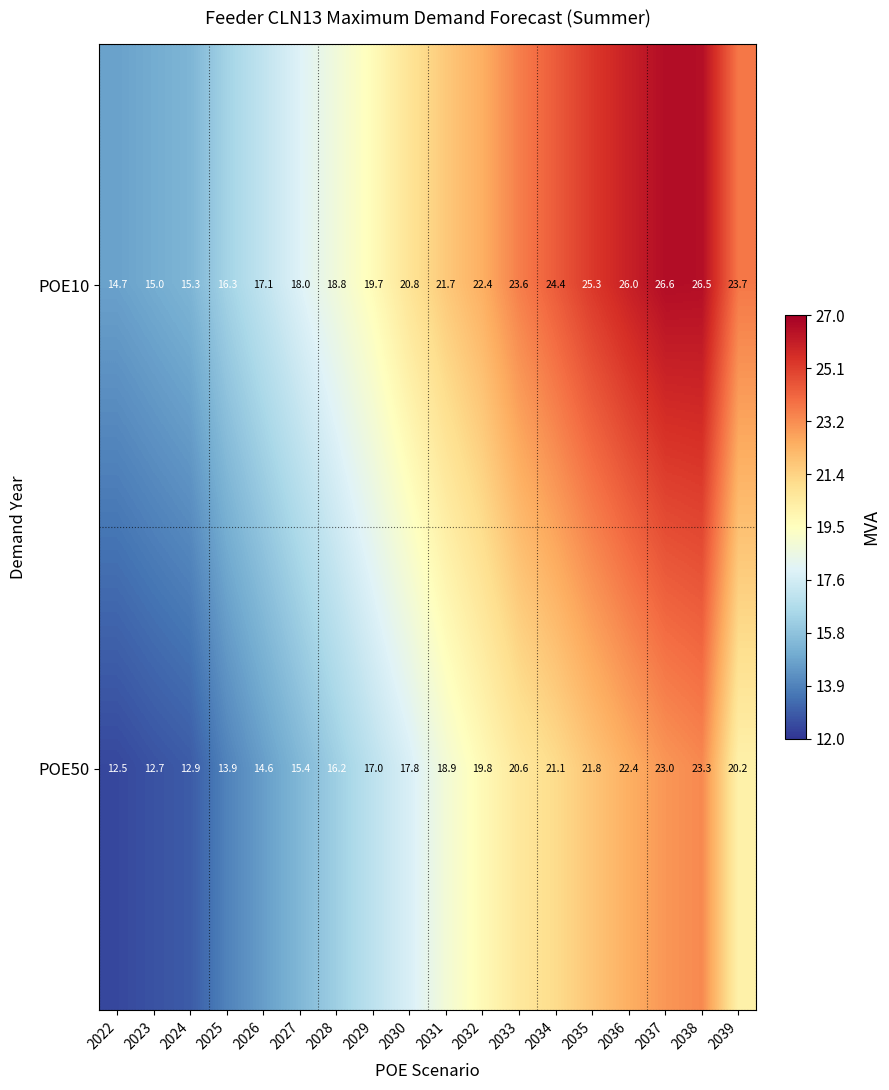

At which label is POE10 closest to 20?

2029